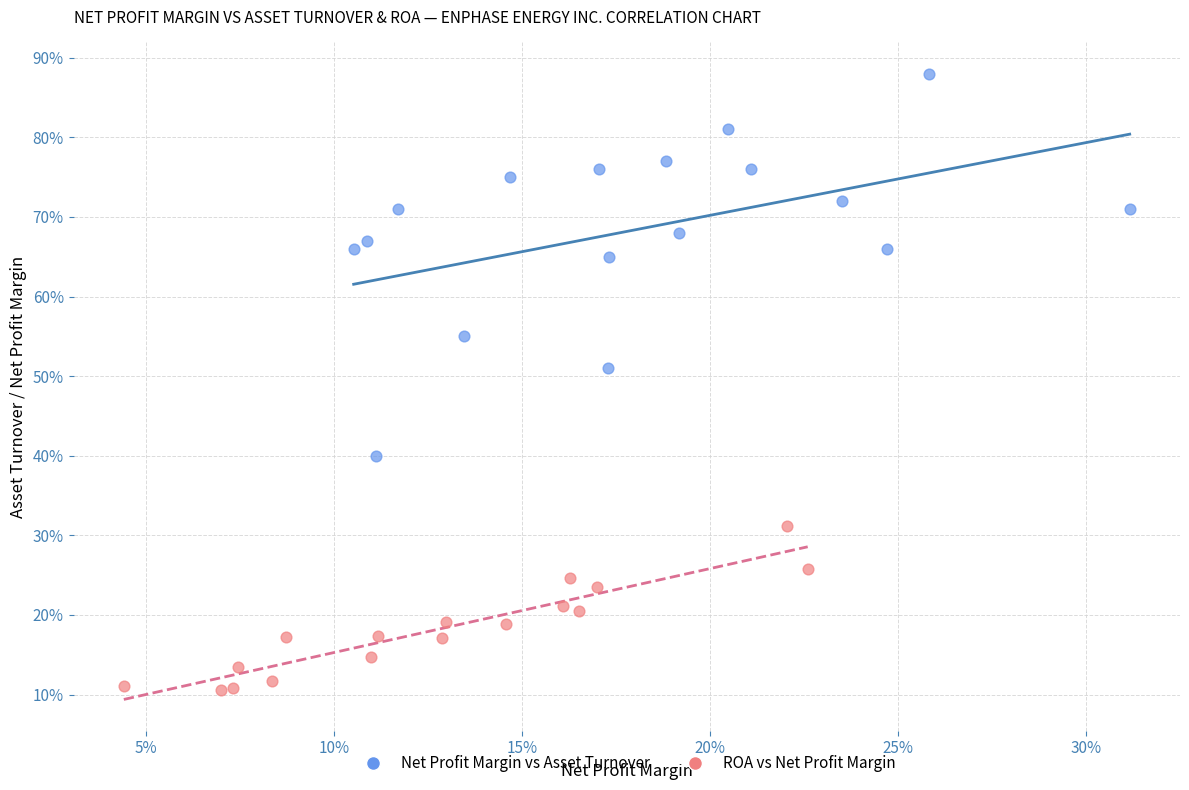

Which series has the largest Y range (max minus min)?

Net Profit Margin vs Asset Turnover